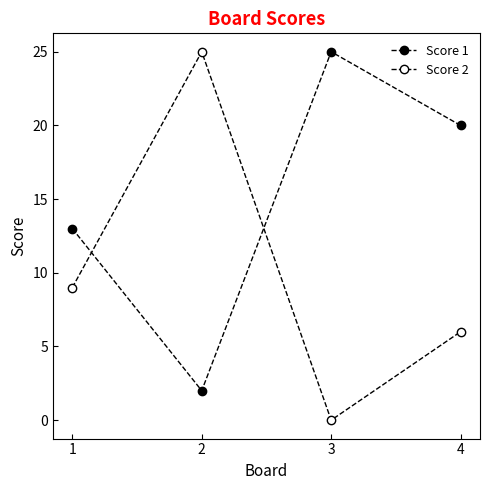

Rank the series by their average value, from highest to lowest.

Score 1, Score 2